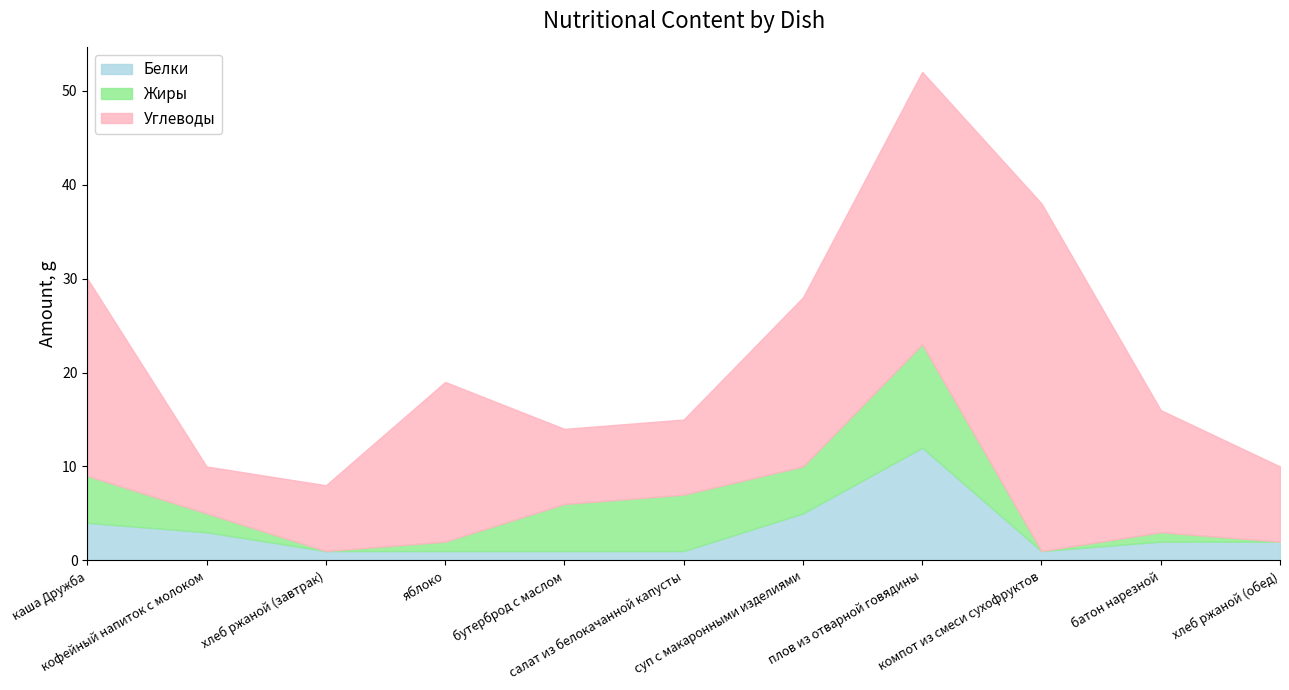

What is the label of the 7th point from the right?

бутерброд с маслом